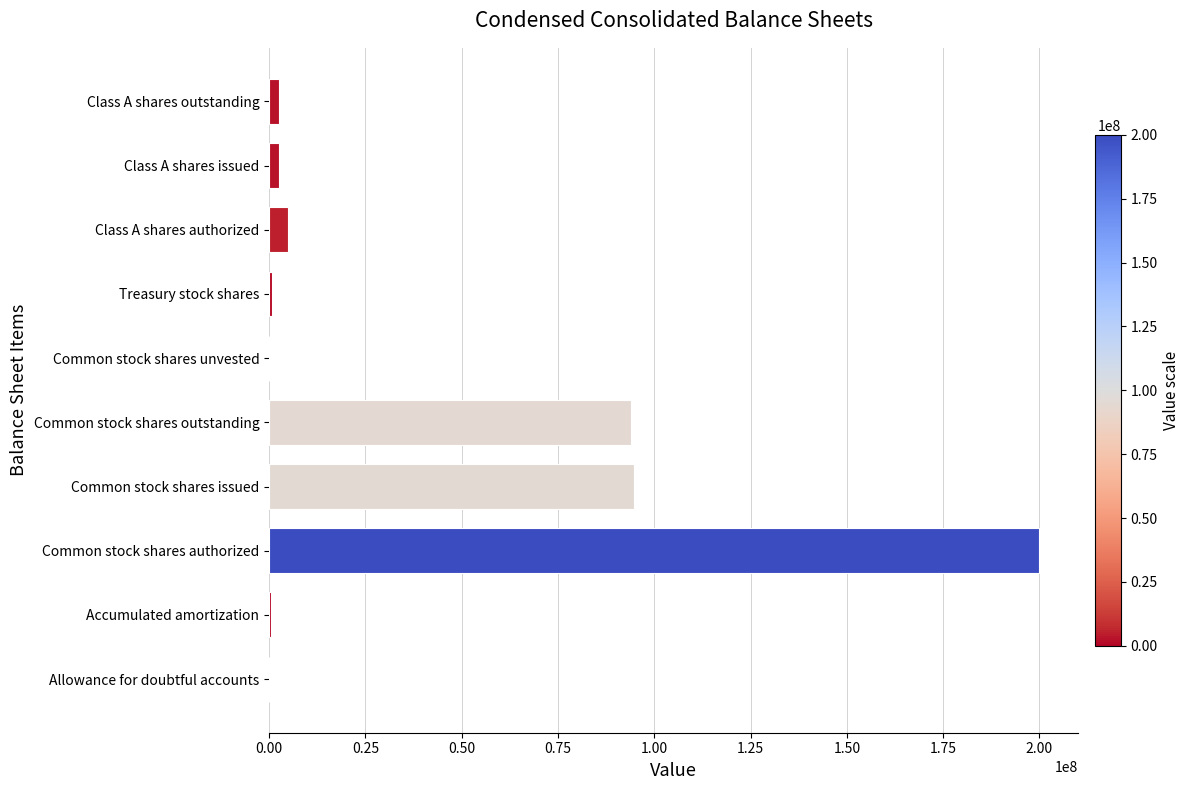

What is the average value?

40045040